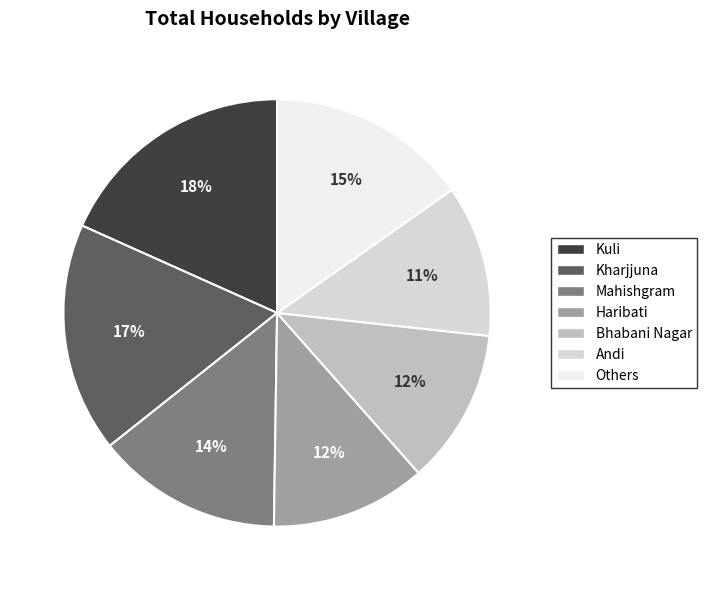

Does any single category account for the majority?

No